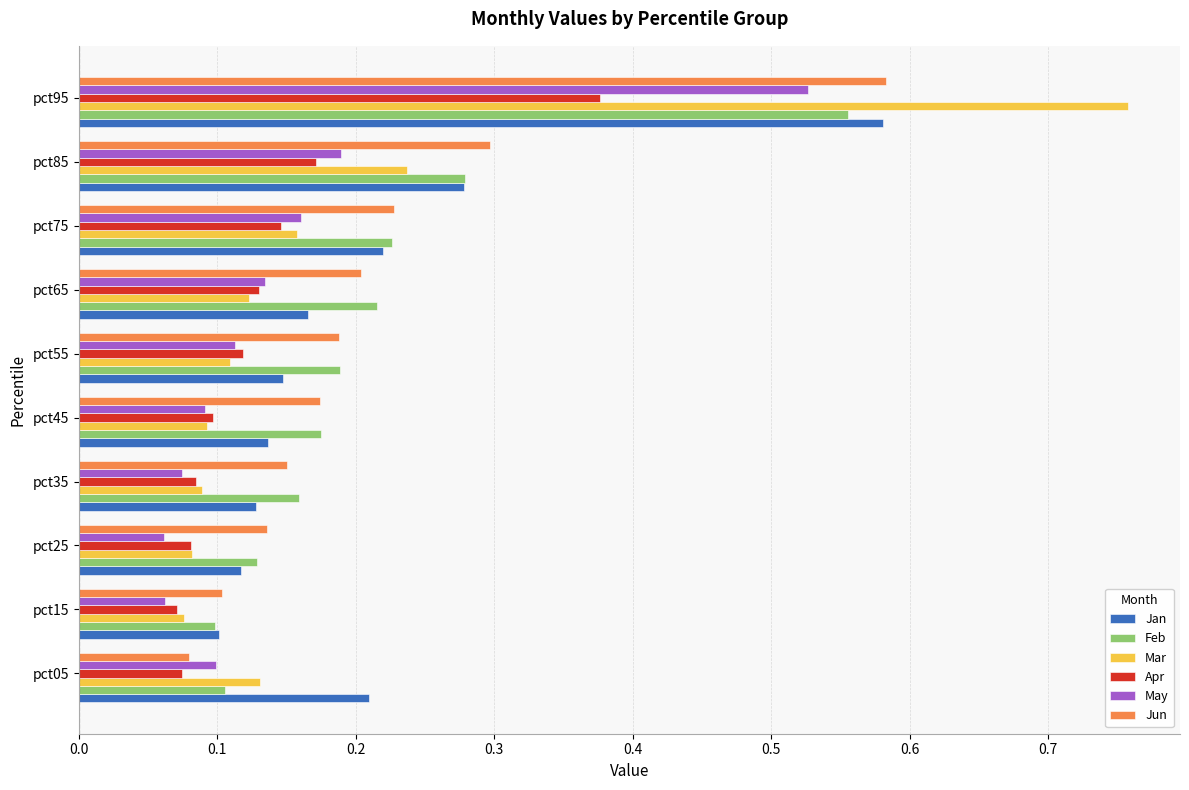

How many Feb values are between 0 and 1?

10